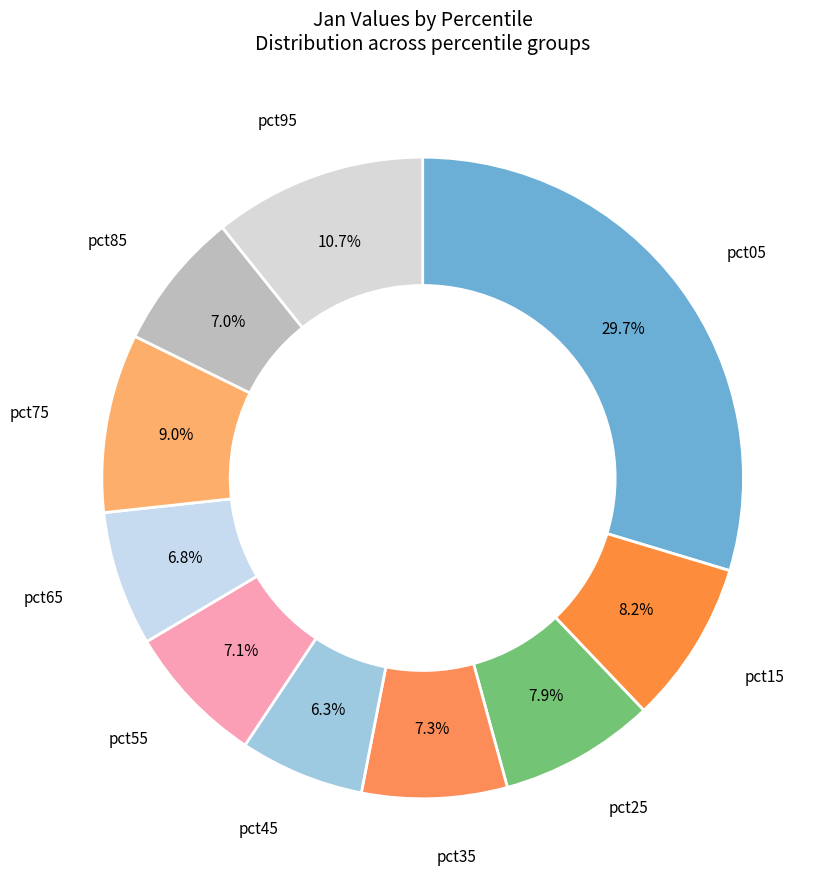

Which has a higher value, pct75 or pct95?

pct95